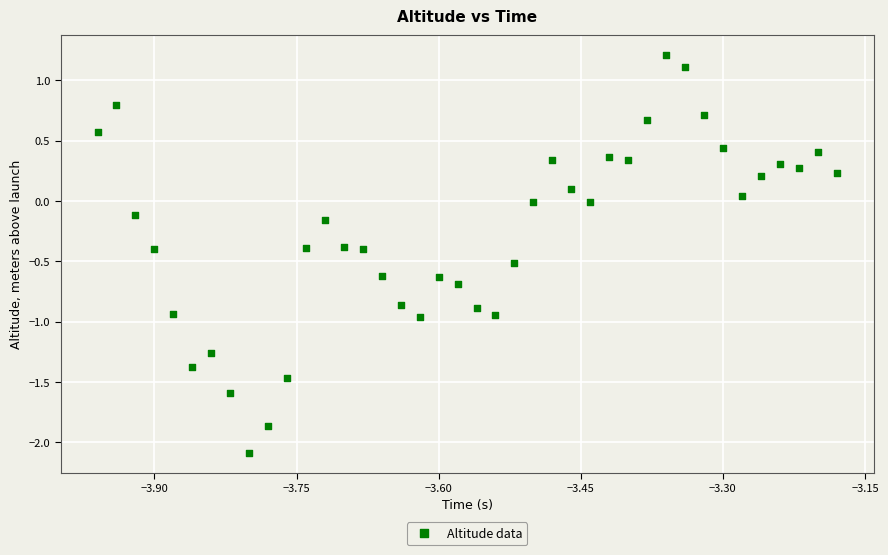

What is the range of Y values (max minus min)?

3.3